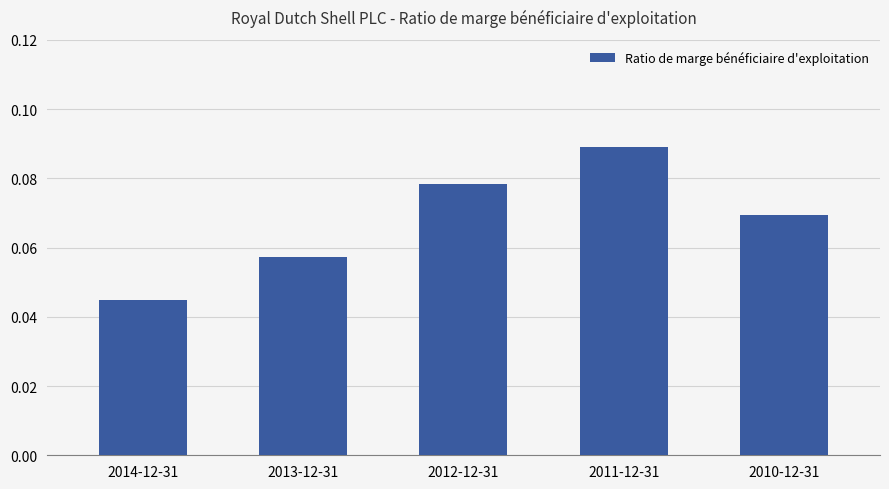

Which category has the lowest value across all series?

2014-12-31